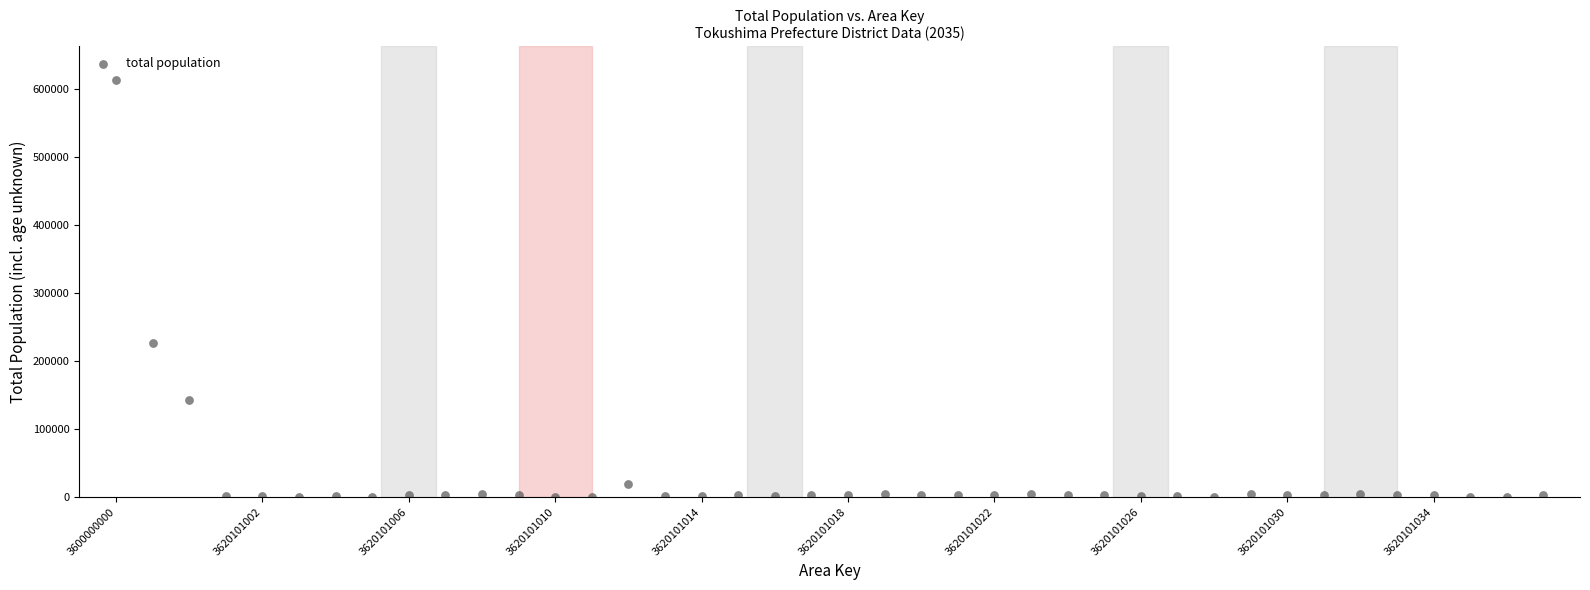

What Y value in the scatter plot is closest to 306858?

225802